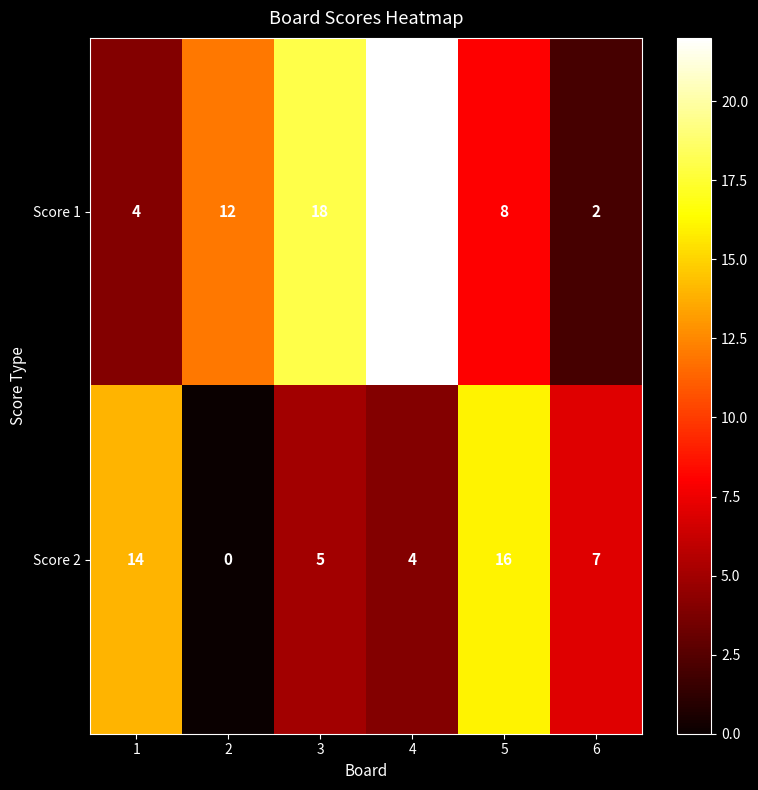

Reading left to right, what are all the values shown in this chart?

Score 1: 4	12	18	22	8	2
Score 2: 14	0	5	4	16	7